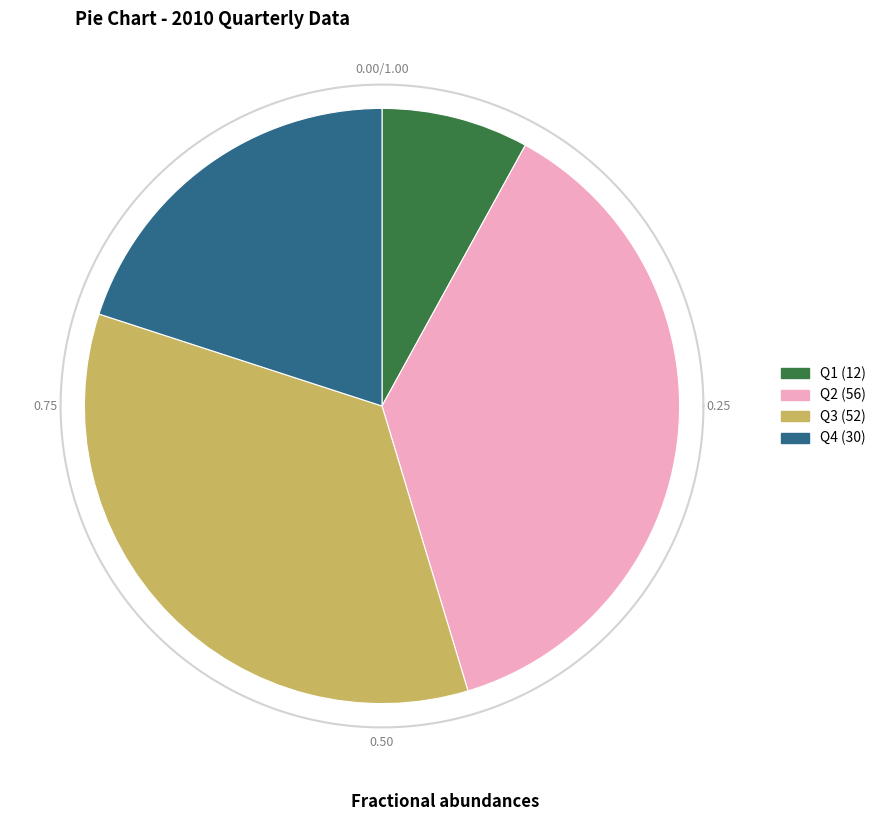

The Q3 slice represents 35% of the pie. True or false?

True